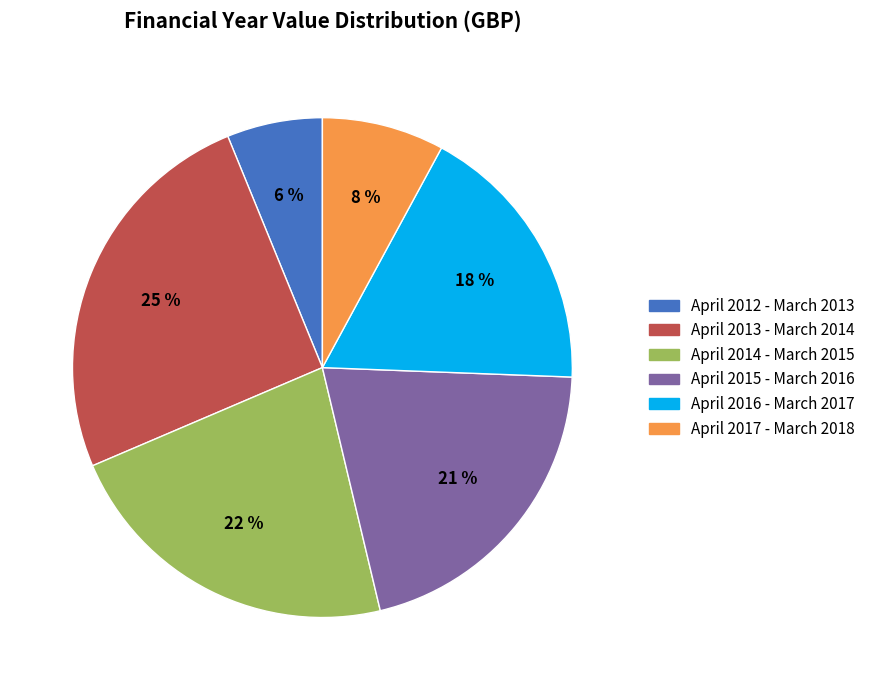

Which category has the smallest portion of the pie?

April 2012 - March 2013